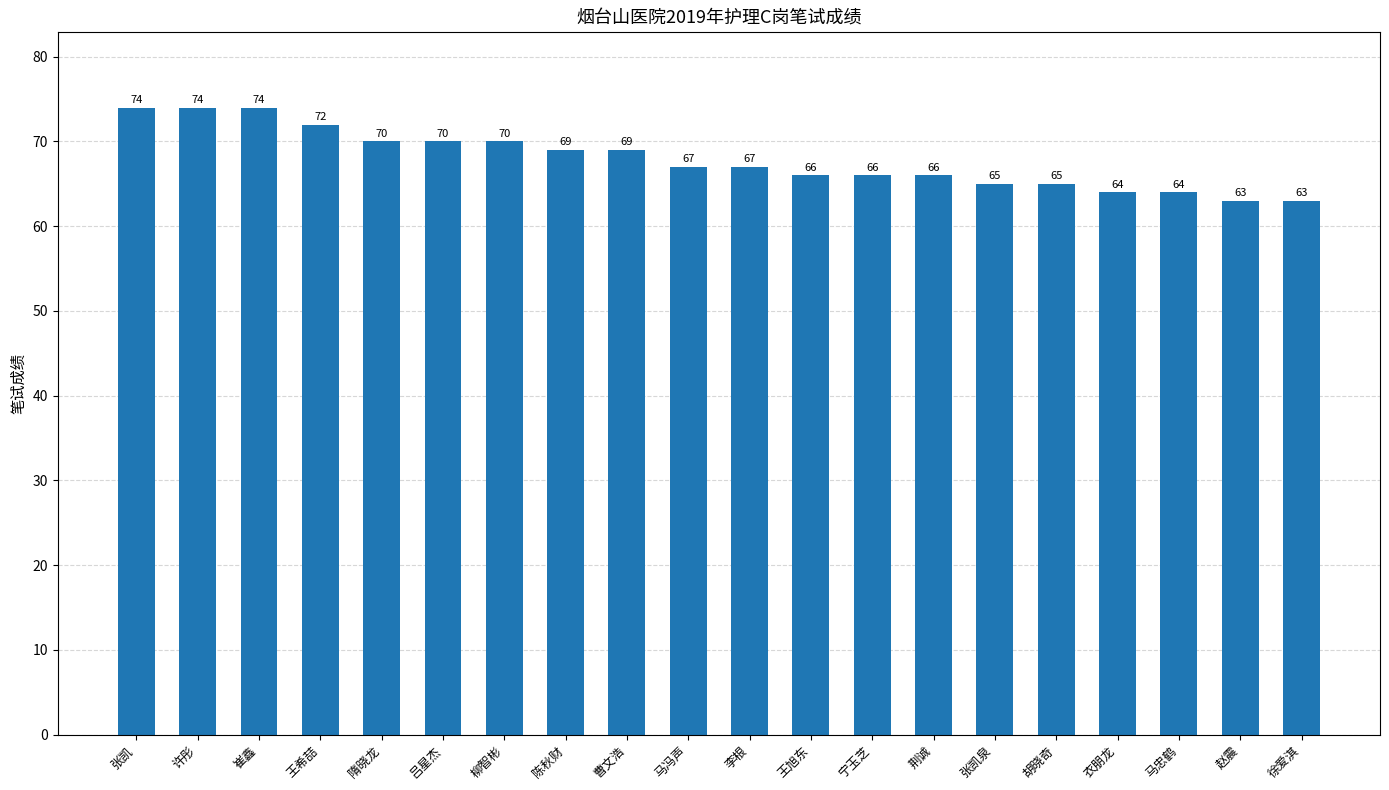

How many categories are shown in the chart?

20